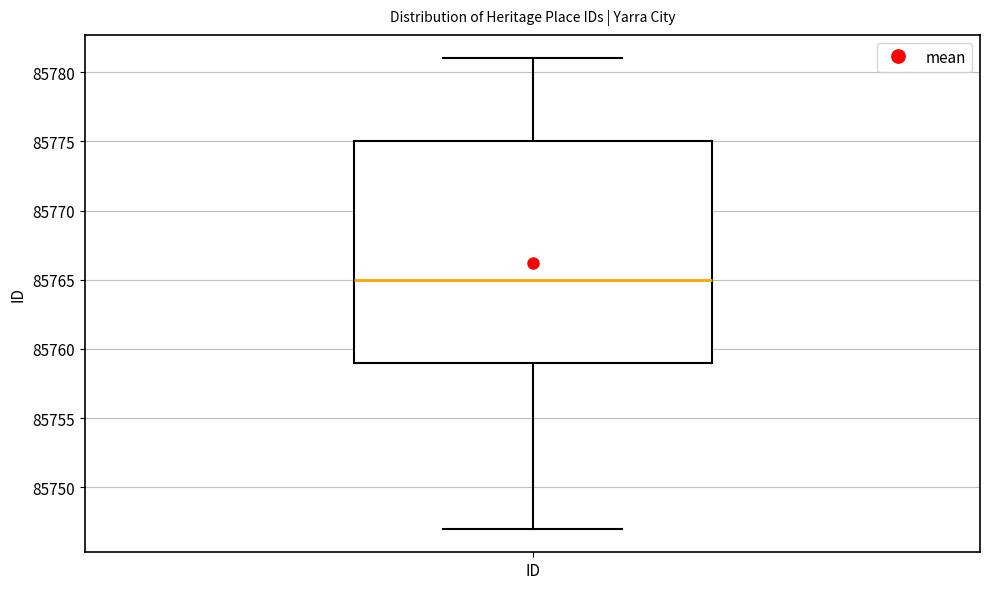

Transcribe this box plot: give where the median line is, the range the box spans, and where the two whiskers end, as read against the y-axis. The values are not printed on the chart, so give them approximately, as read against the axis.

median 85765, box 85759 to 85775, whiskers 85747 to 85781